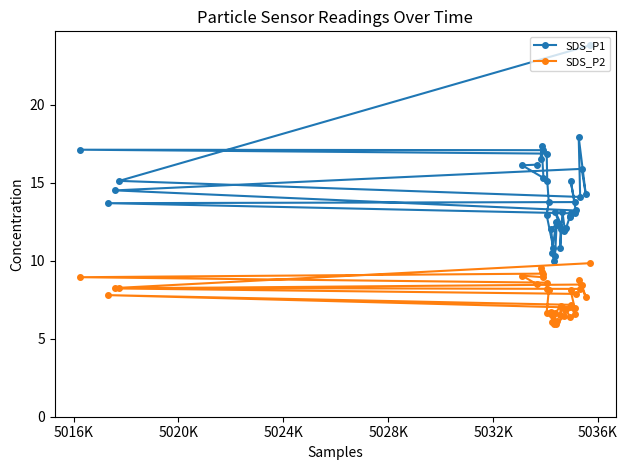

What is the smallest value displayed?

6.0